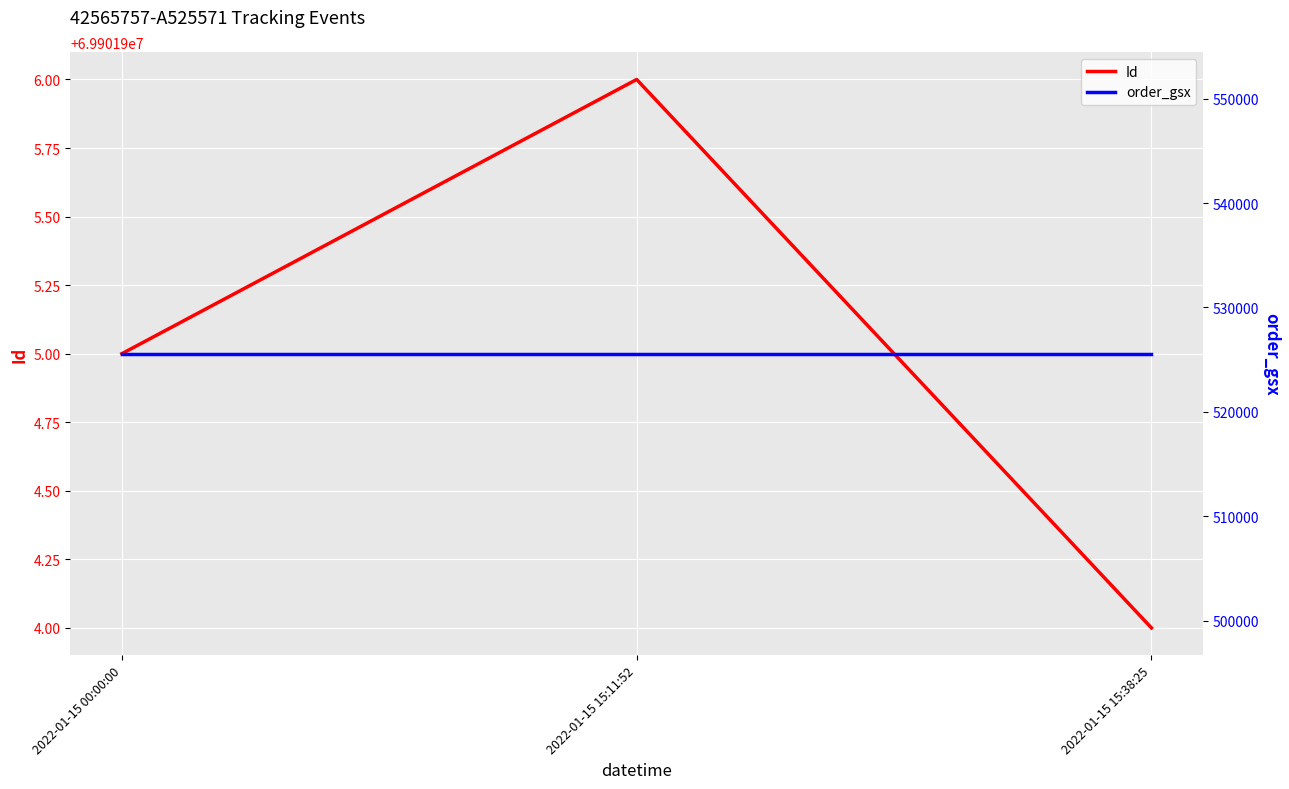

How many data points in Id are above 69901905?

1